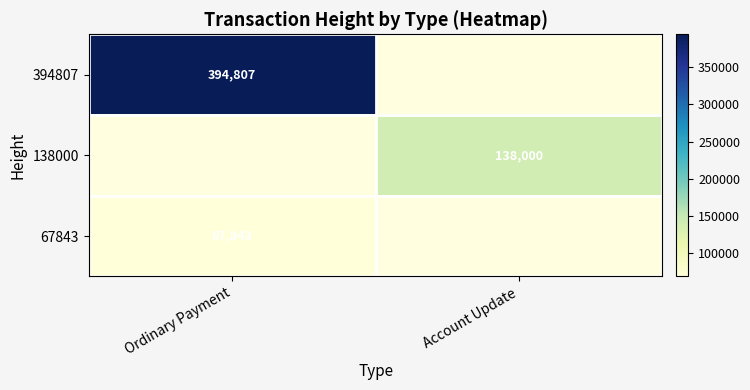

How many data points does each series have?

2